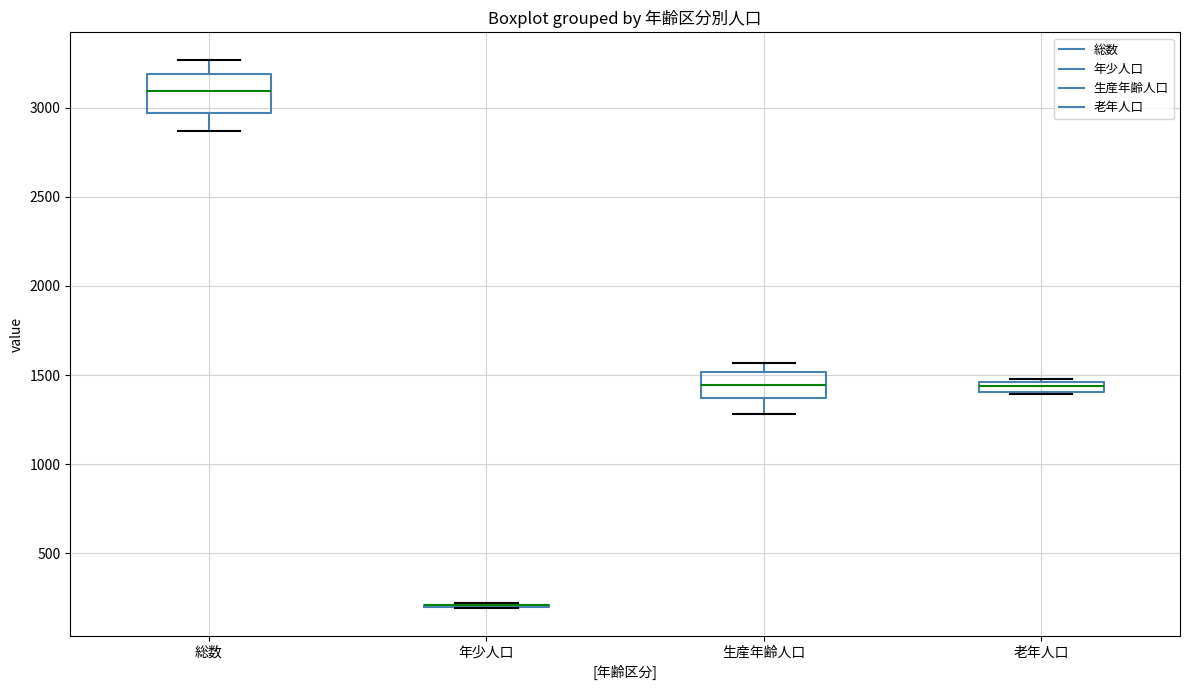

Which box is the tallest, from its lower edge to its upper edge?

総数